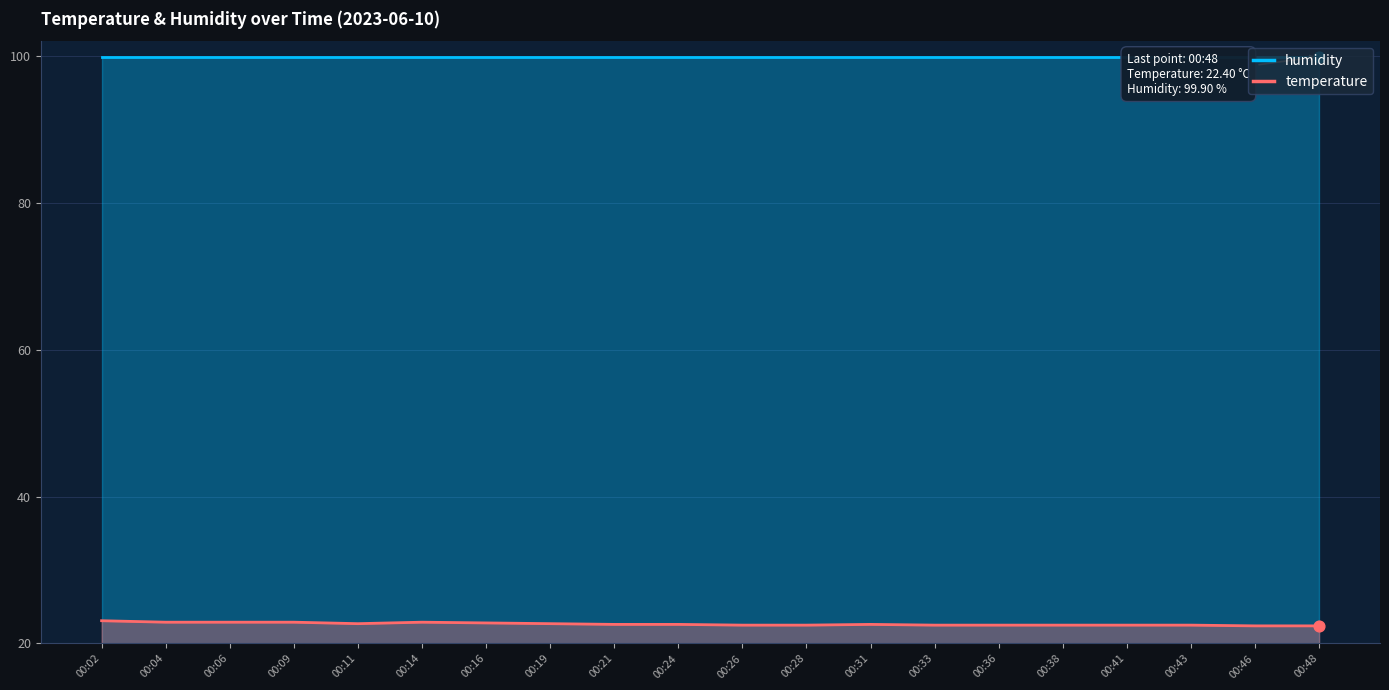

At how many categories does at least one series exceed 96?

20